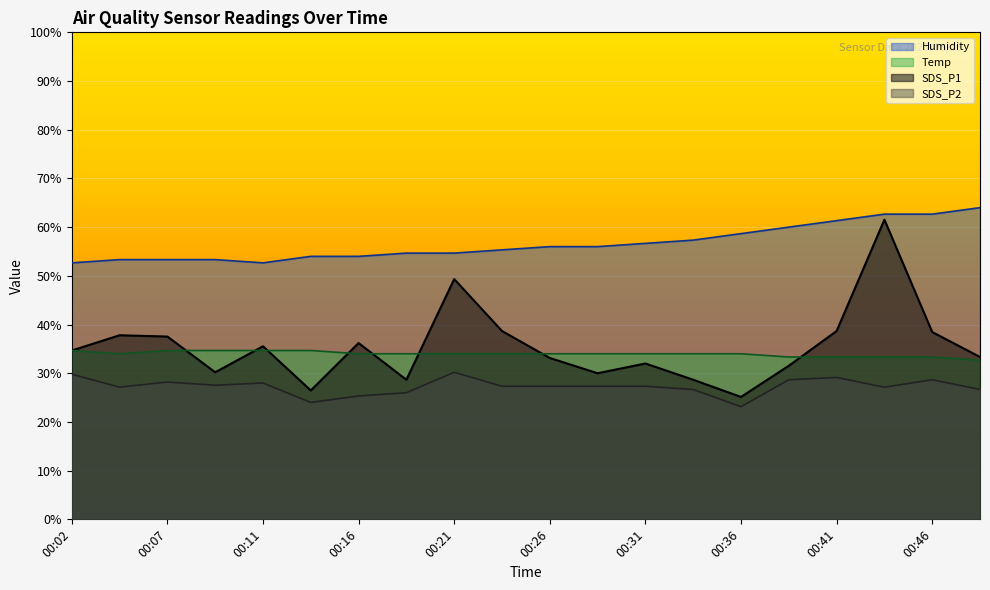

Does the chart display data point markers on the line(s)?

No